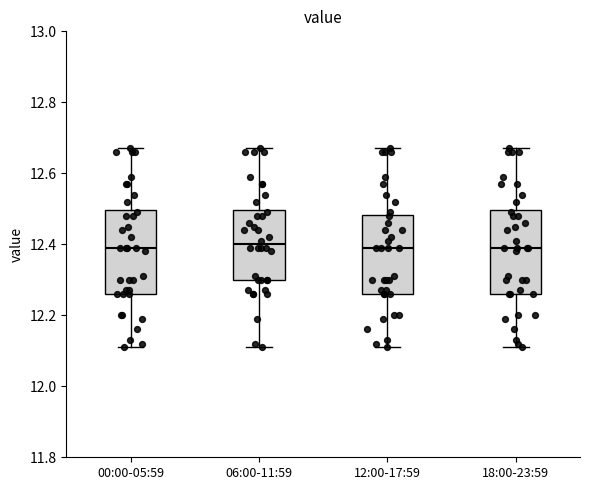

Where does the median line of the box for 18:00-23:59 sit on the y-axis? The values are not printed on the chart, so give them approximately, as read against the axis.

12.40